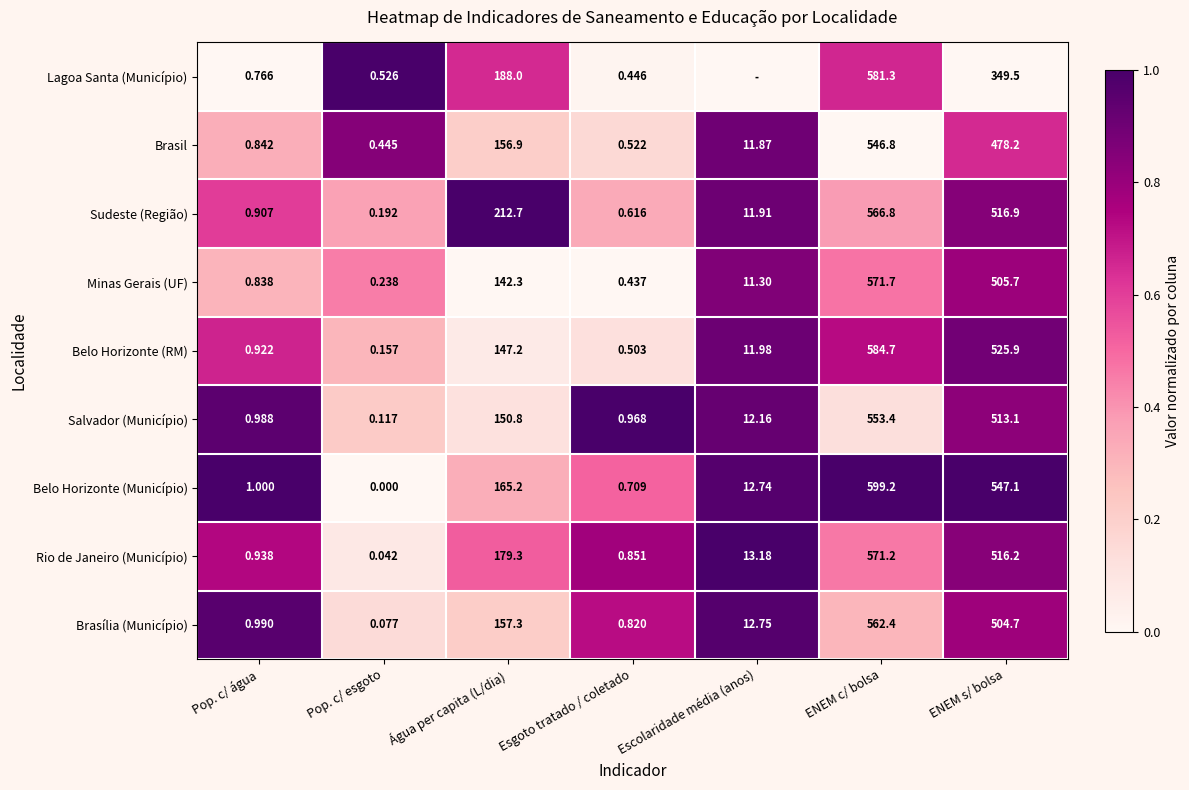

Where does the Belo Horizonte (Município) series first go above 12?

Água per capita (L/dia)